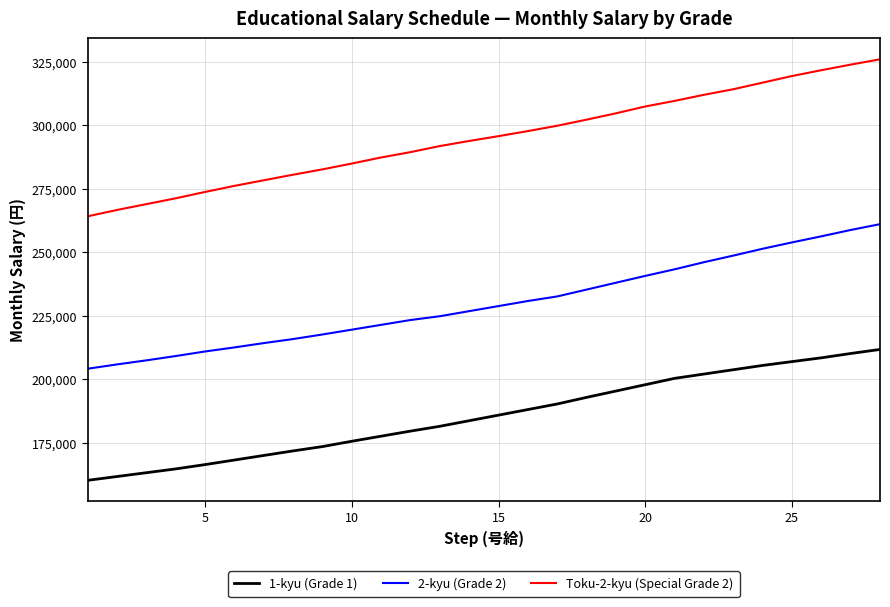

True or false: 1-kyu (Grade 1) and Toku-2-kyu (Special Grade 2) cross at least once.

False